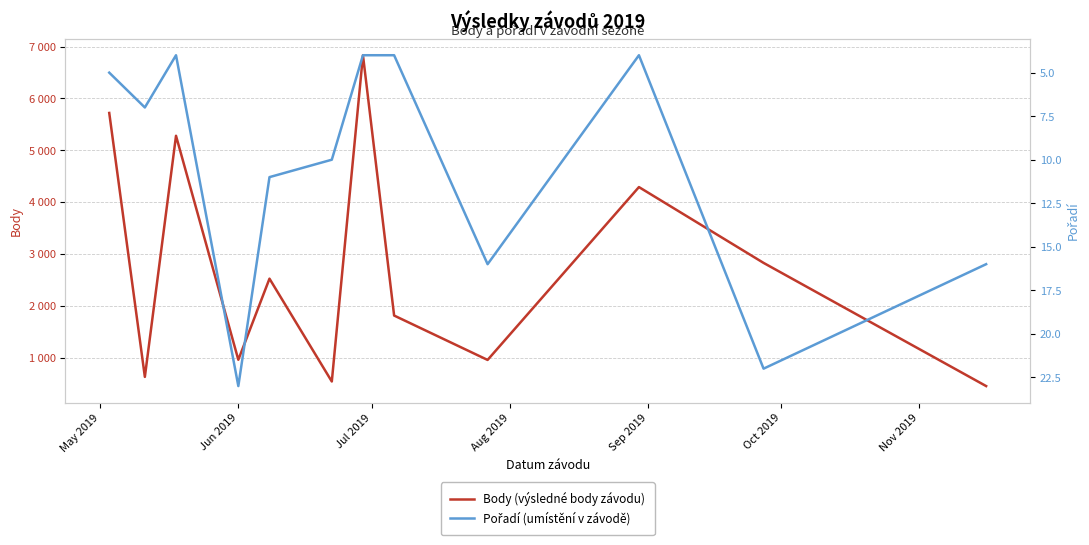

In Pořadí (umístění v závodě), how many points are higher than both neighbors (excluding endpoints)?

4